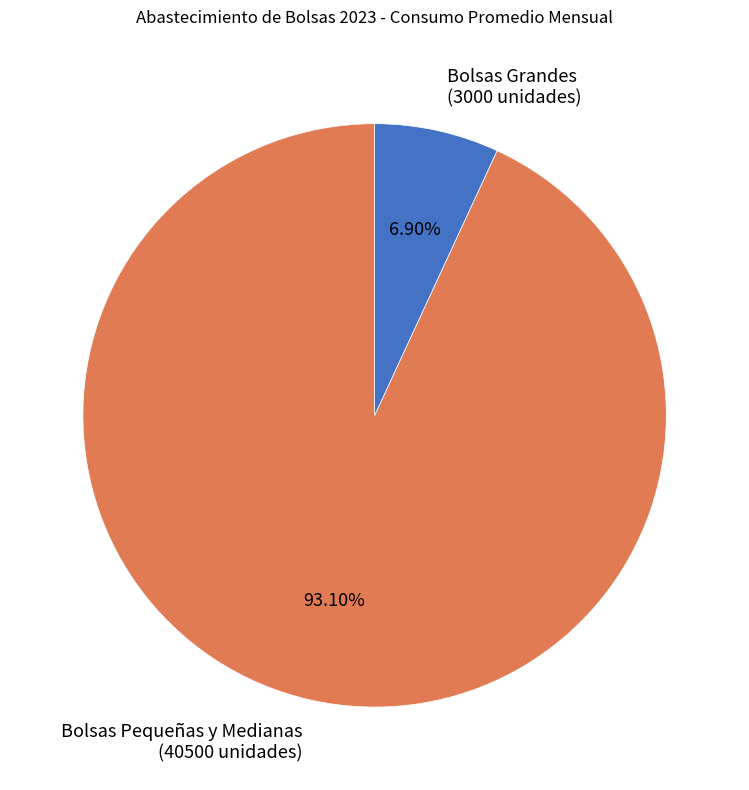

Is the sum of Bolsas Pequeñas y Medianas (40500 unidades) and Bolsas Grandes (3000 unidades) greater than half?

Yes